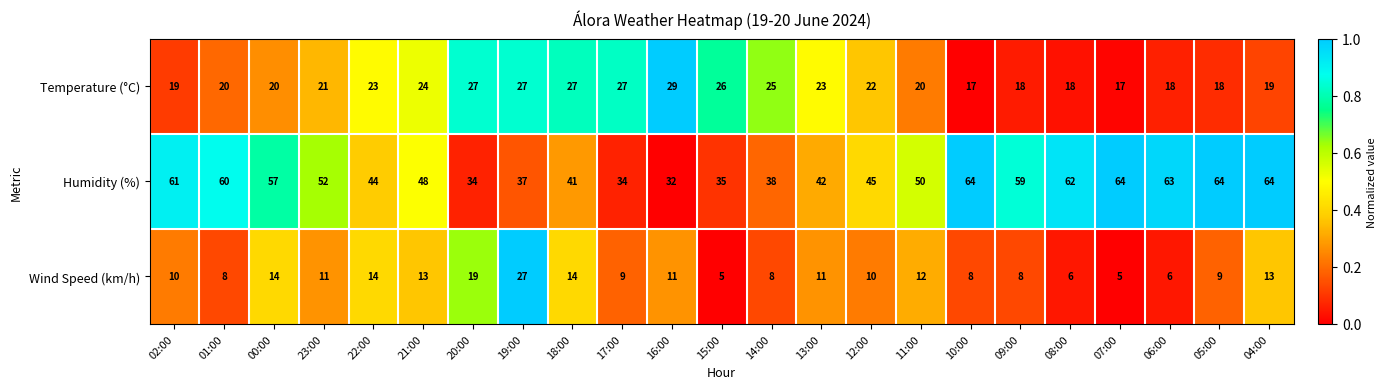

The Wind Speed (km/h) series shows 11 at 23:00. True or false?

True